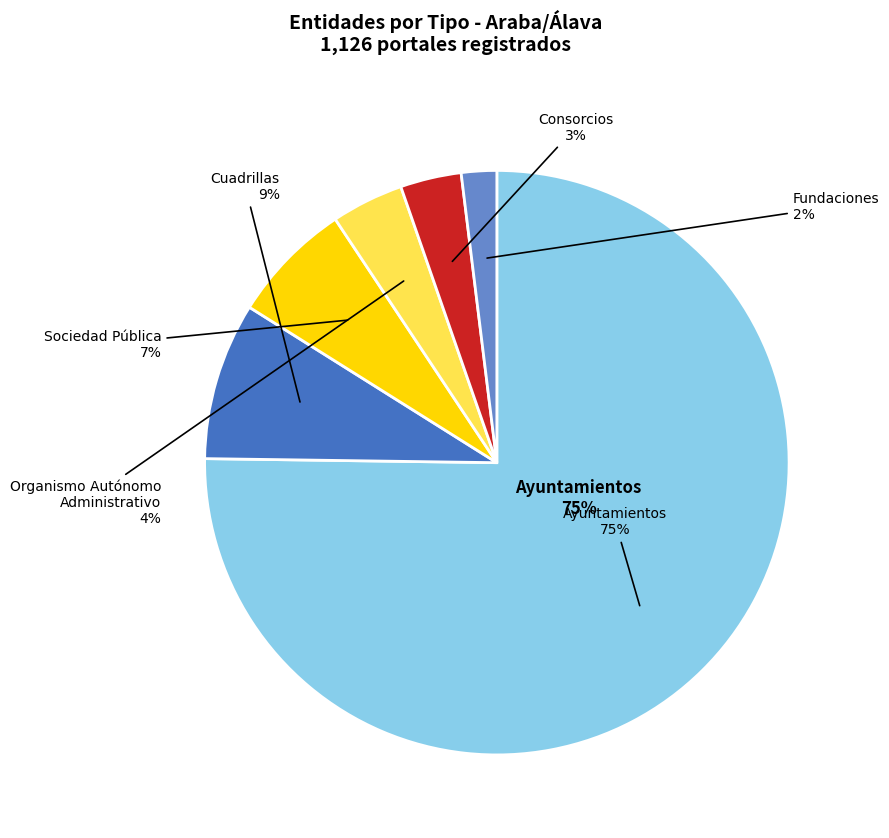

To the nearest percent, what is the combined percentage of Ayuntamientos and Cuadrillas?

84%